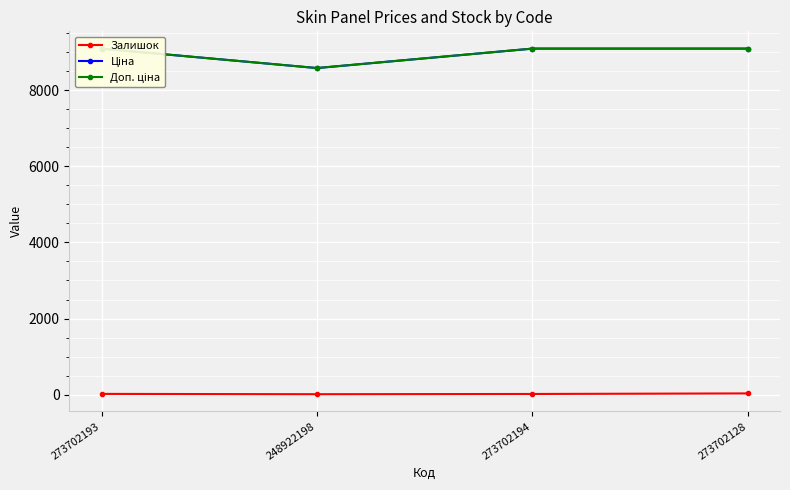

True or false: Ціна and Доп. ціна cross at least once.

False